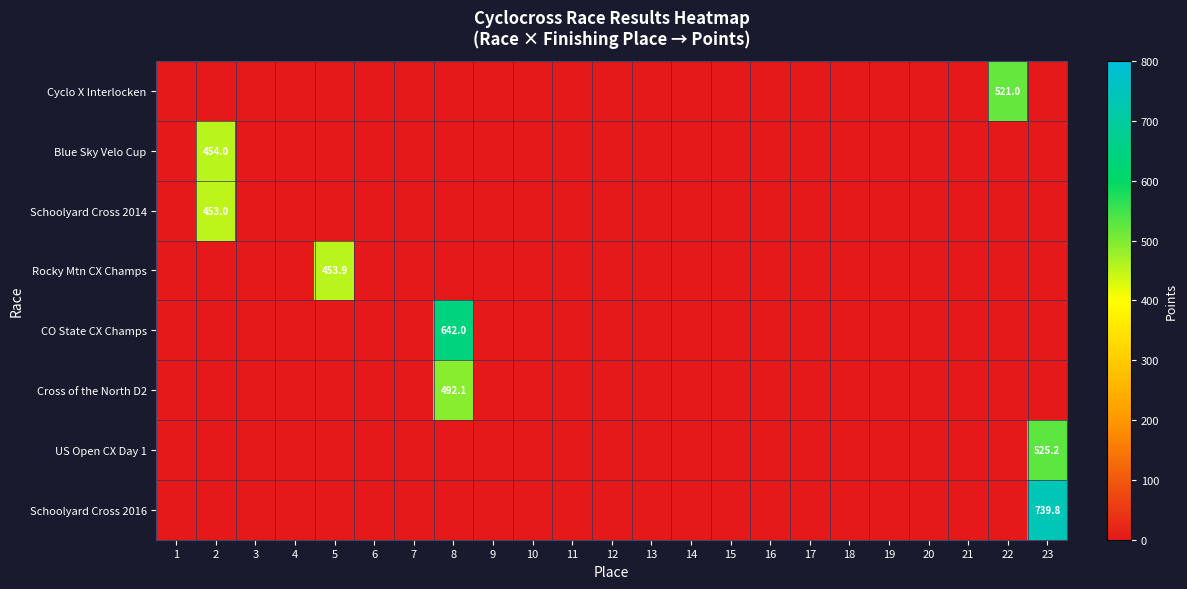

The Cyclo X Interlocken series shows 0.0 at 8. True or false?

True